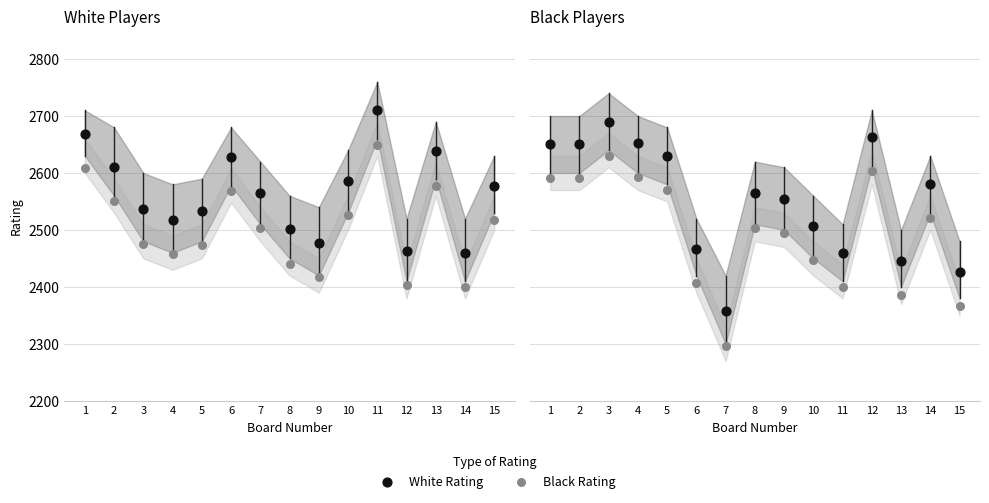

Which series has the largest total across all categories?

White Rating